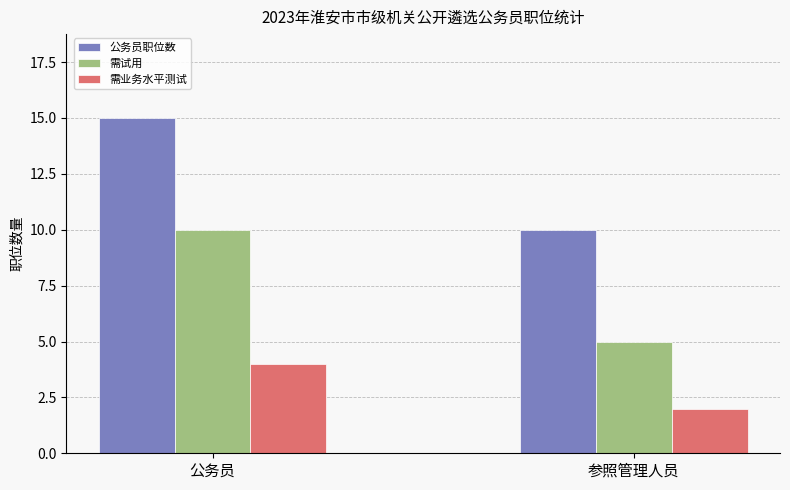

What is the spread (max minus min) of values at 公务员?

11